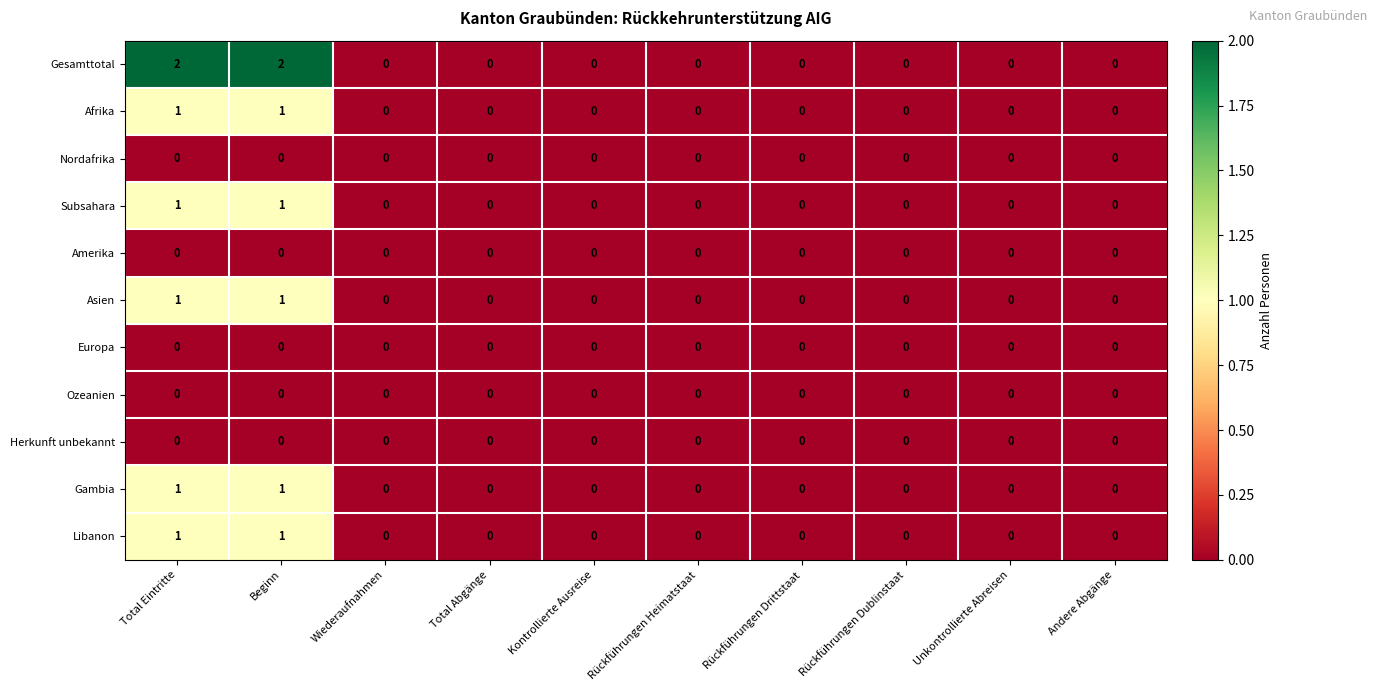

Which series has the largest range (max minus min)?

Gesamttotal